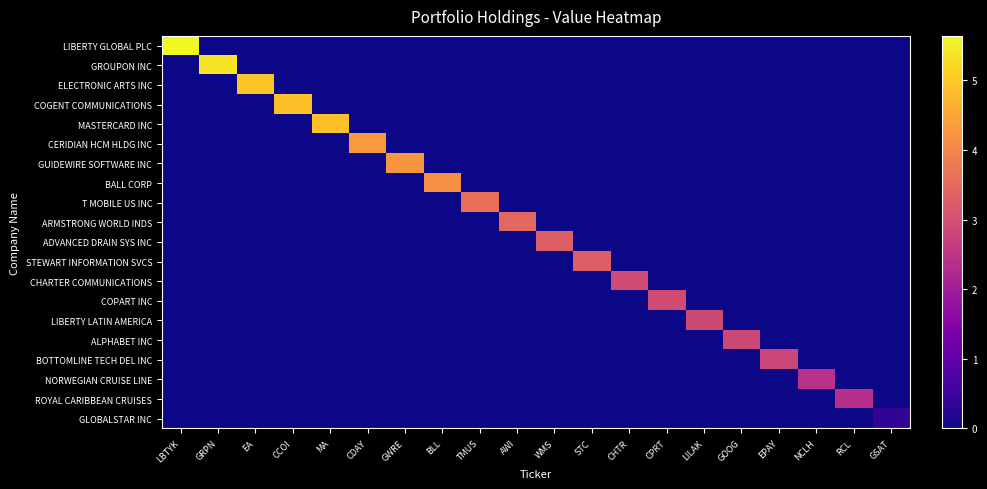

At which category is the sum across all series the highest?

LBTYK